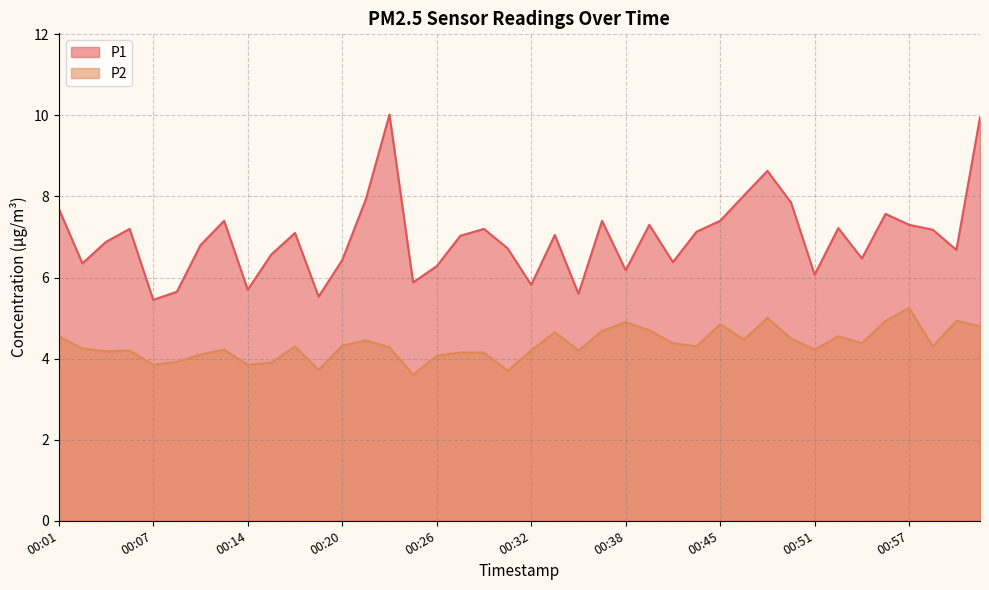

Which series changed the most between 00:42 and 00:53?

P1